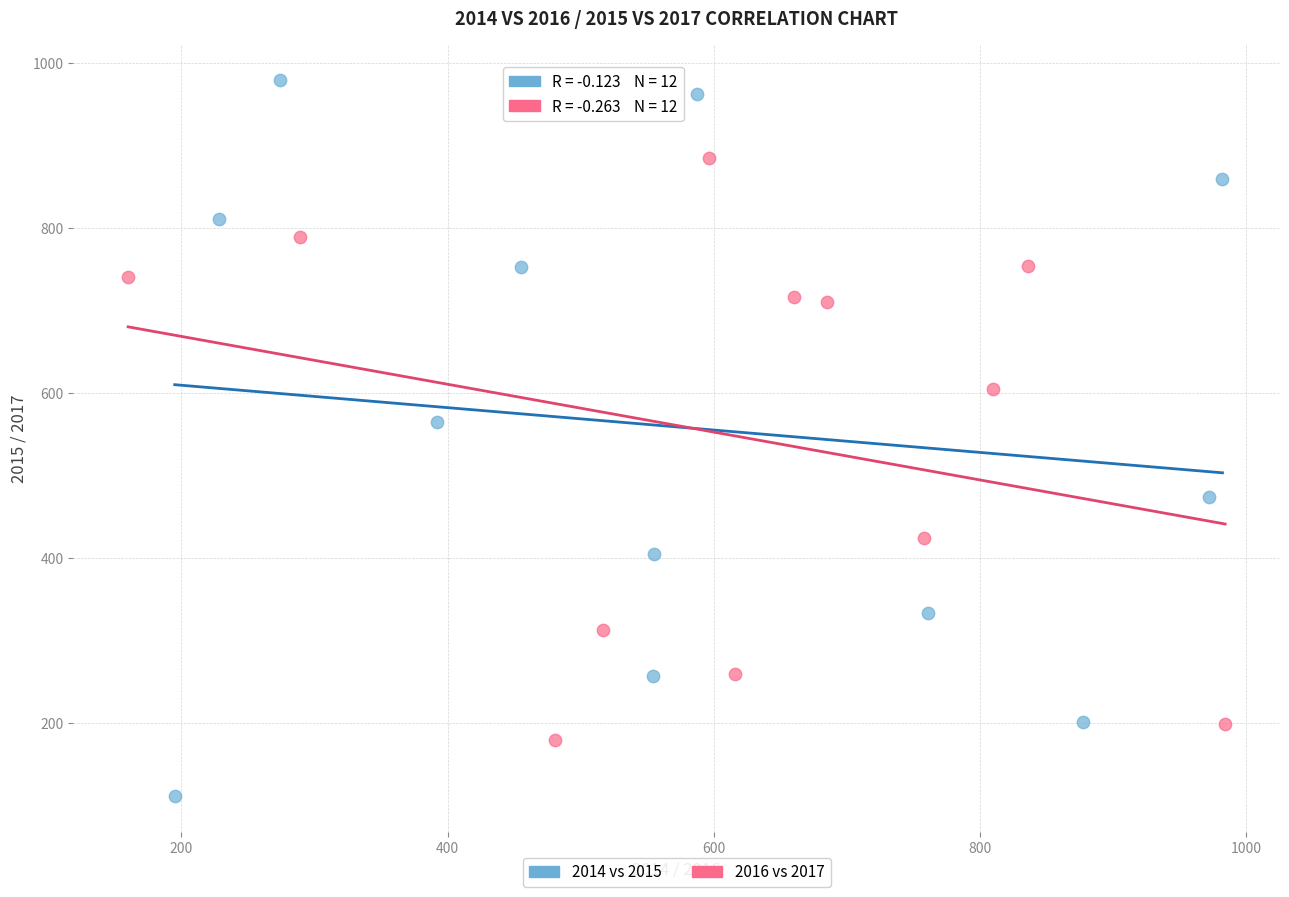

Which series contains the highest Y value?

2014 vs 2015